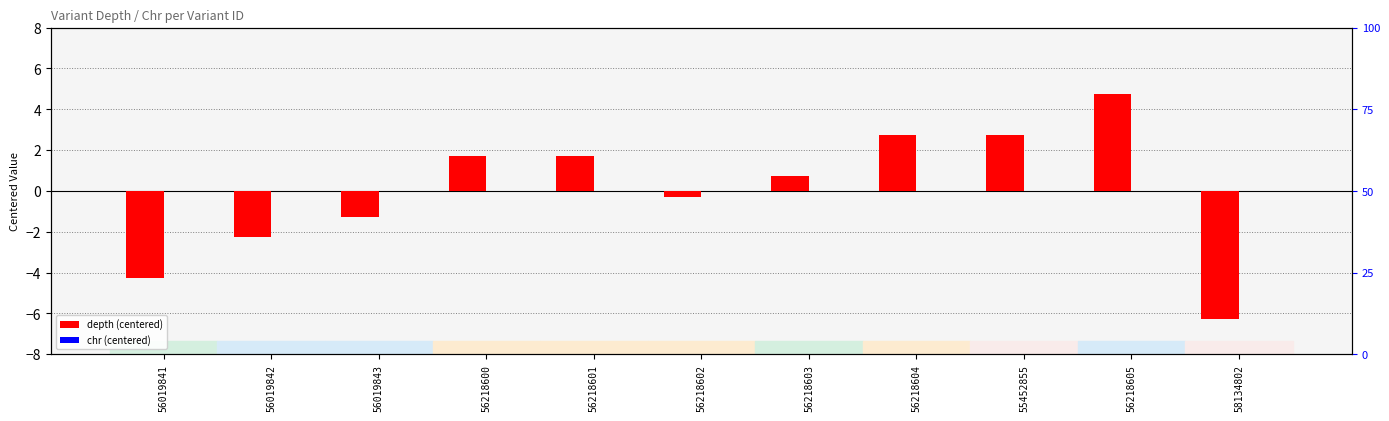

How many distinct data groups are displayed?

2